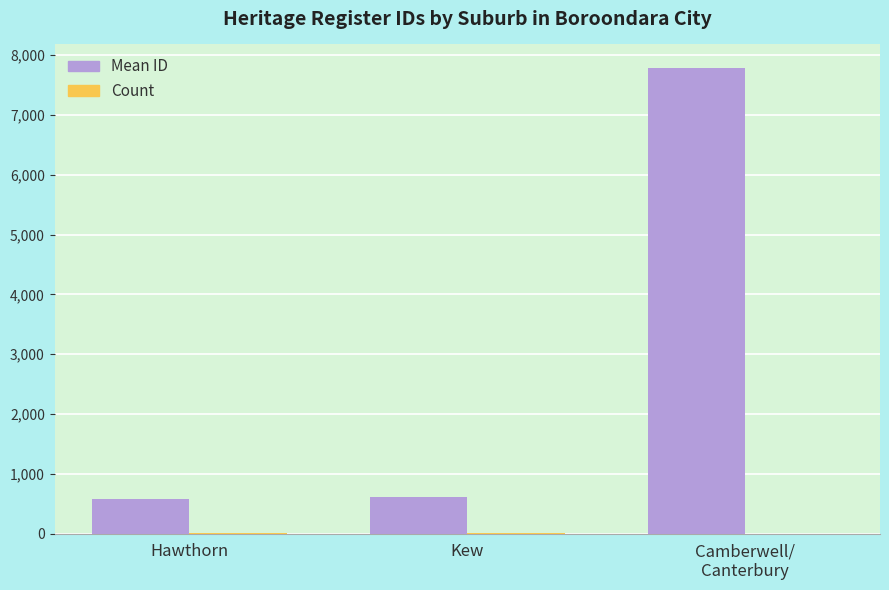

What is the total value across all series at Hawthorn?

581.4